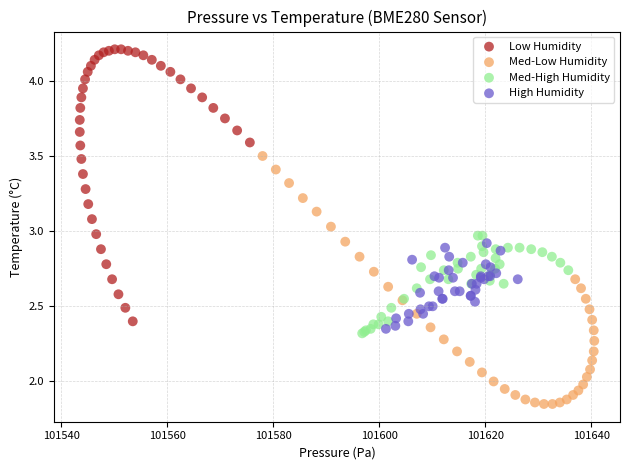

Which series reaches the minimum Y coordinate?

Med-Low Humidity